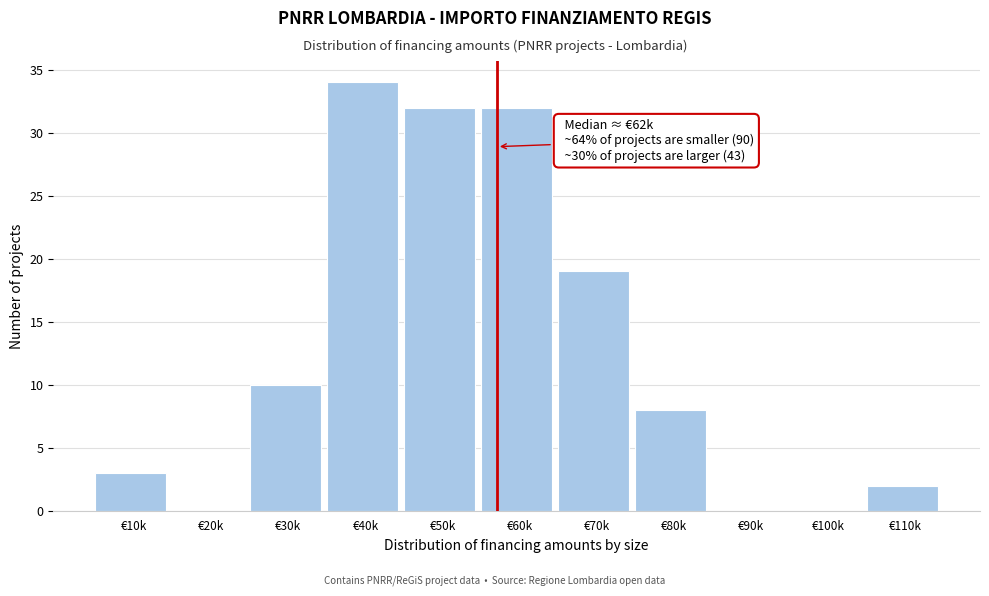

Reading left to right, extract all data points from this chart.

€10k=3	€20k=0	€30k=10	€40k=34	€50k=32	€60k=32	€70k=19	€80k=8	€90k=0	€100k=0	€110k=2